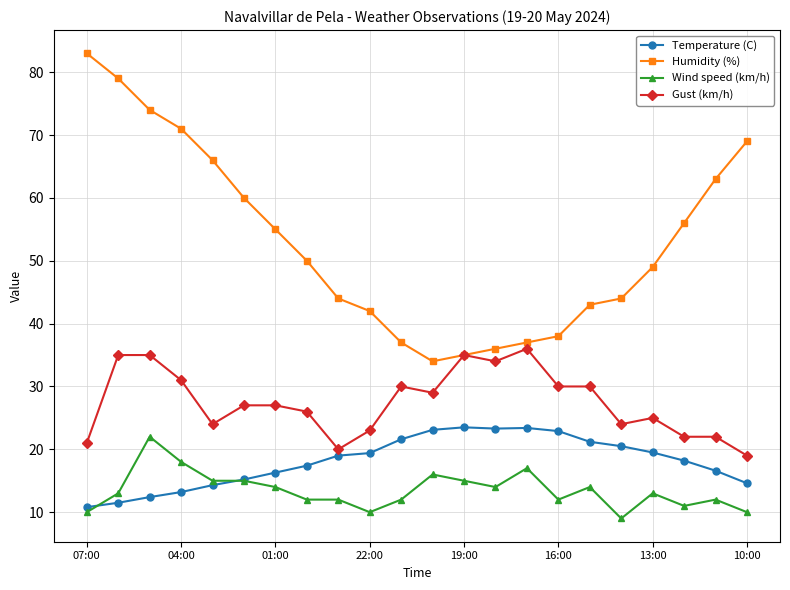

Which series has the largest range (max minus min)?

Humidity (%)